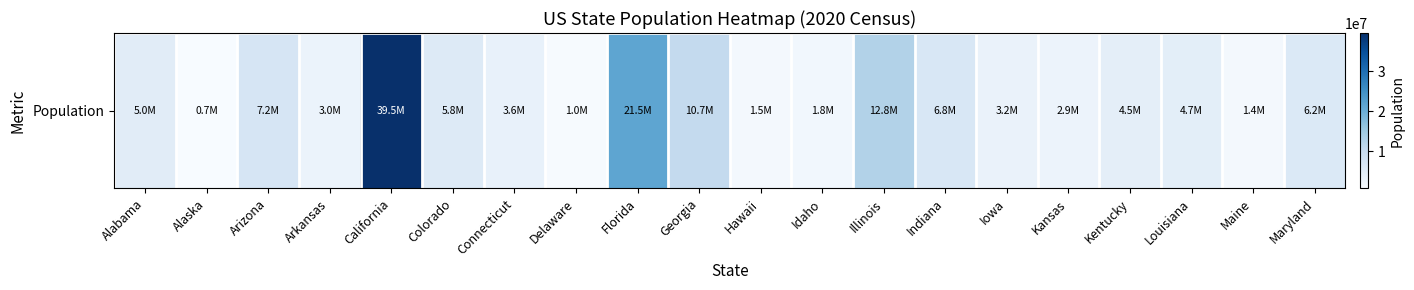

True or false: the data shows 6294556 at Connecticut.

False